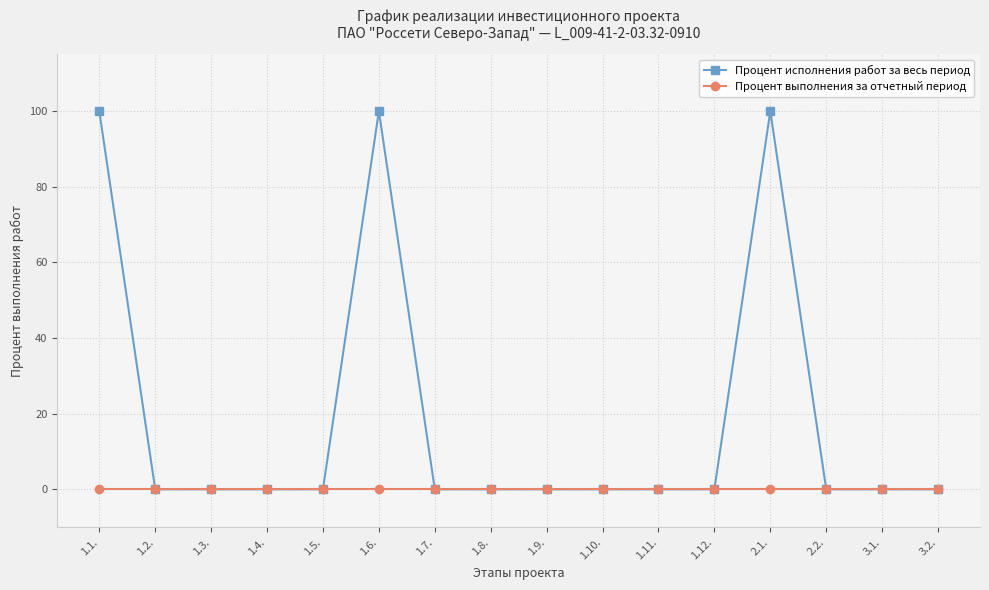

Which series has the largest total across all categories?

Процент исполнения работ за весь период